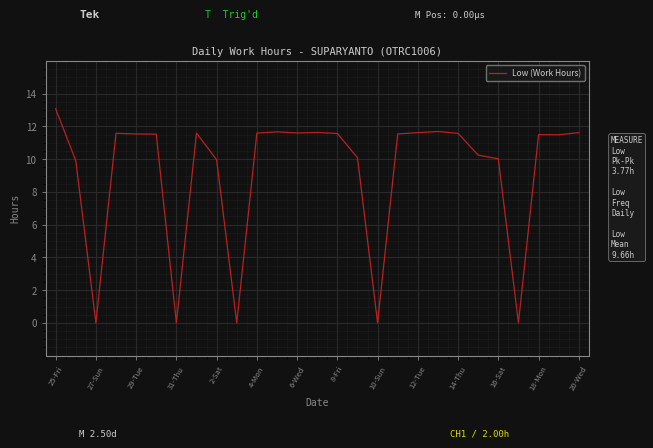

What is the maximum value shown in the chart?

13.1